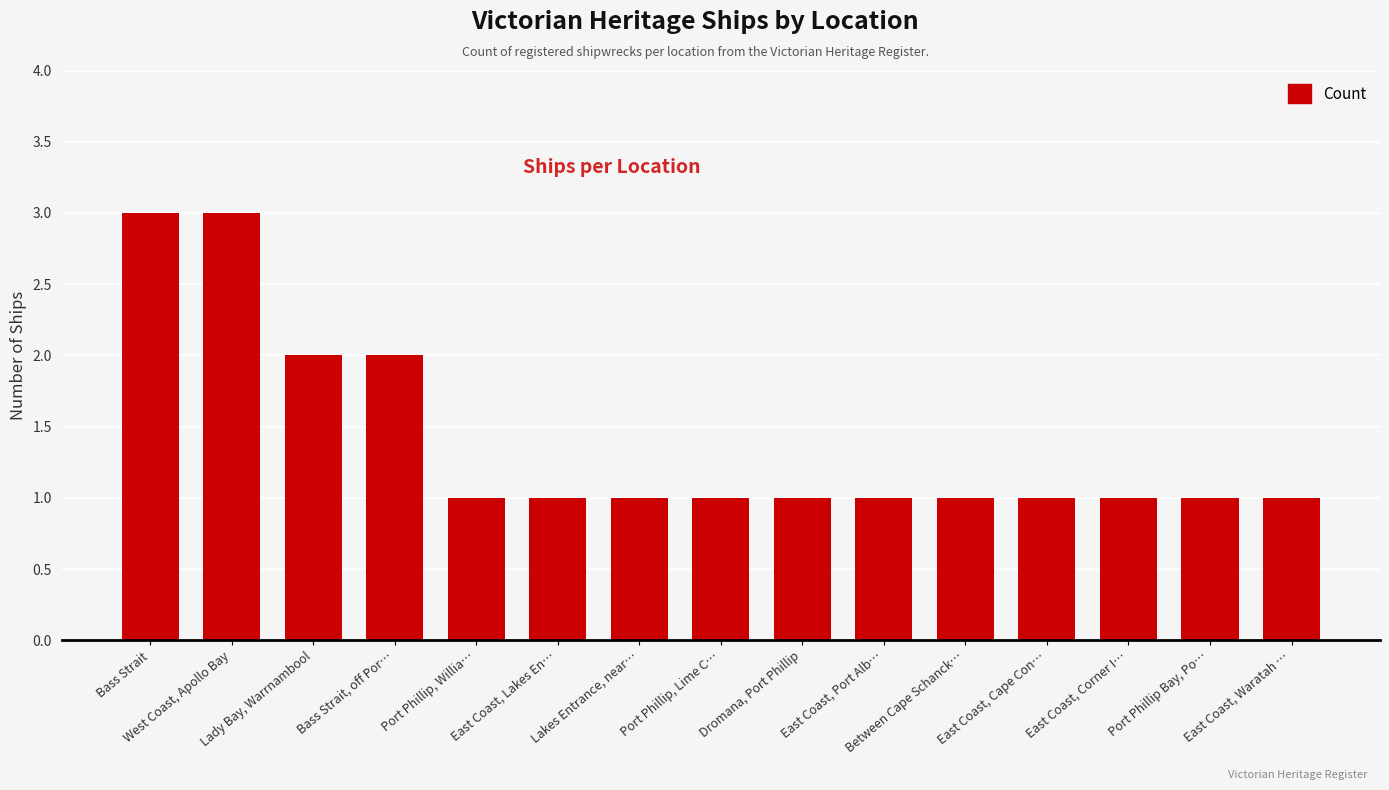

What is the greatest value displayed?

3